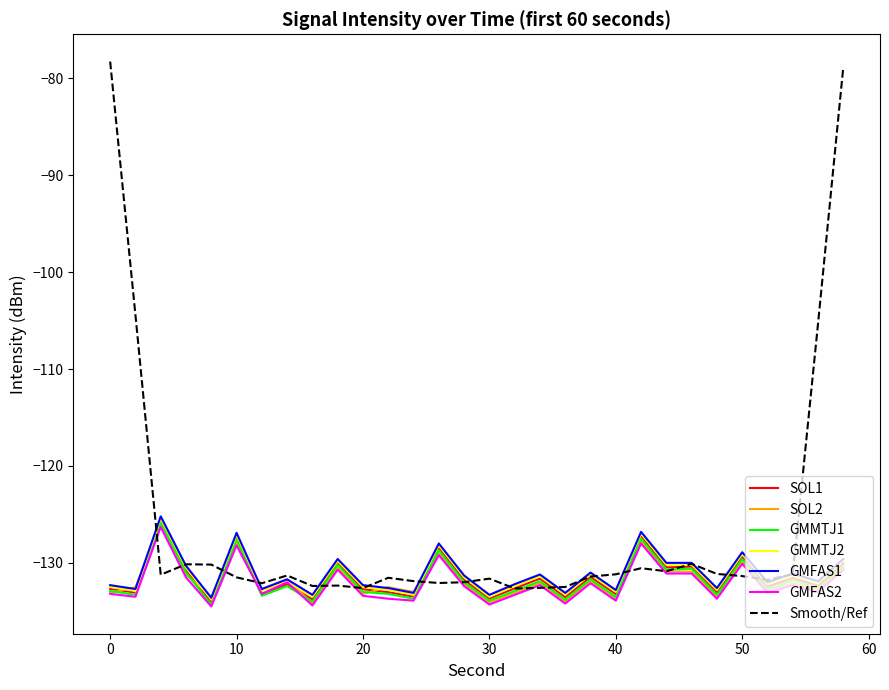

How many lines are shown in the chart?

7